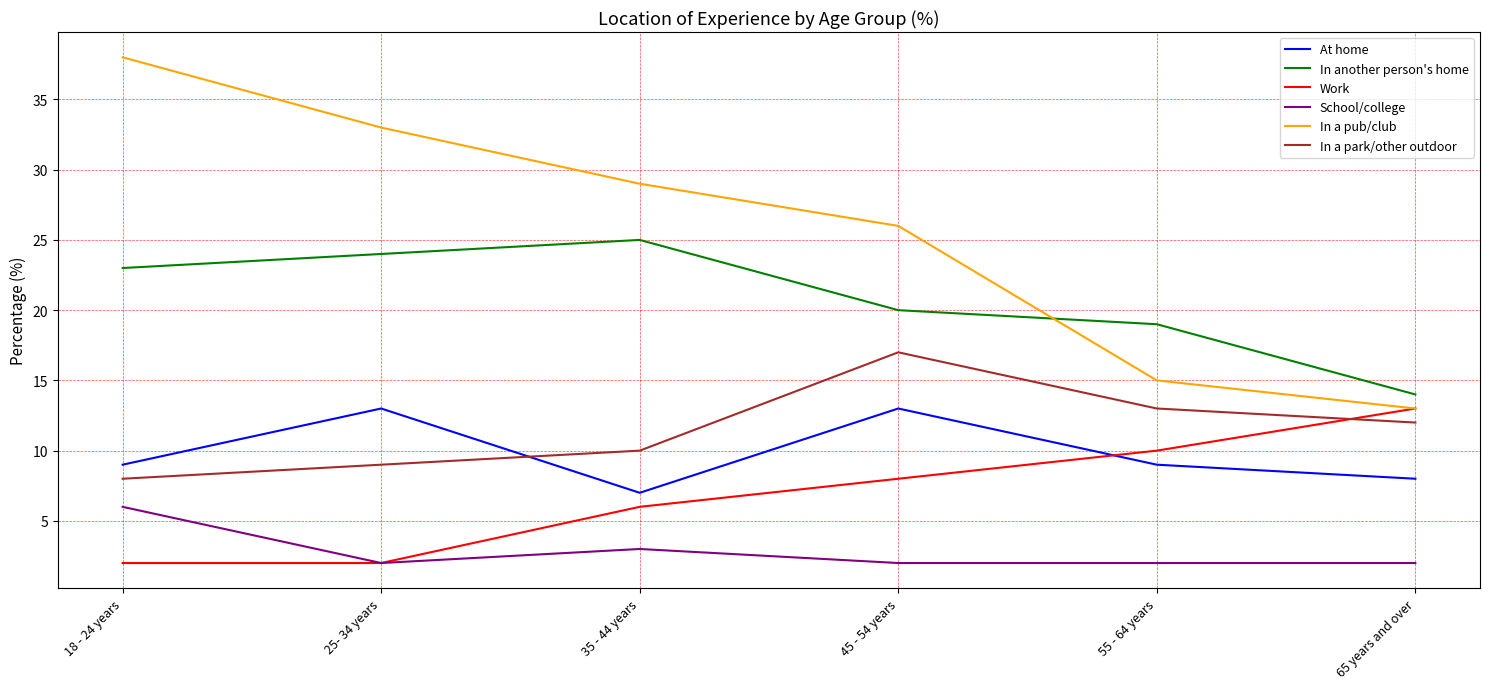

What is the total value across all series at 55 - 64 years?

68